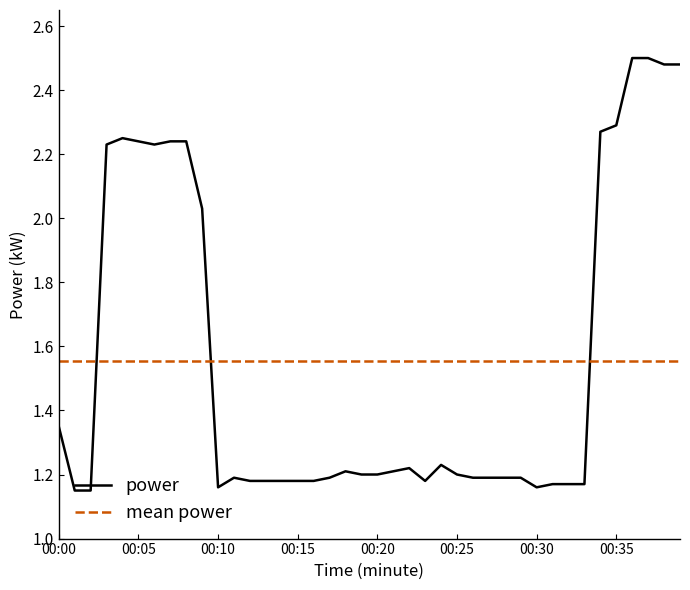

At which label is the value closest to 1?

00:01